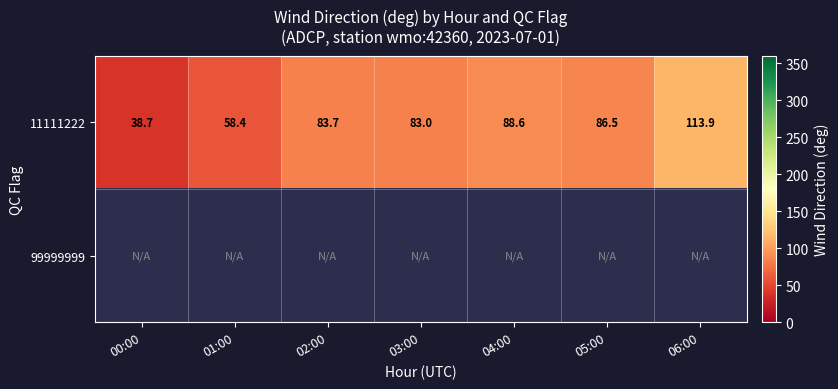

At which label does 11111222 reach its minimum?

00:00